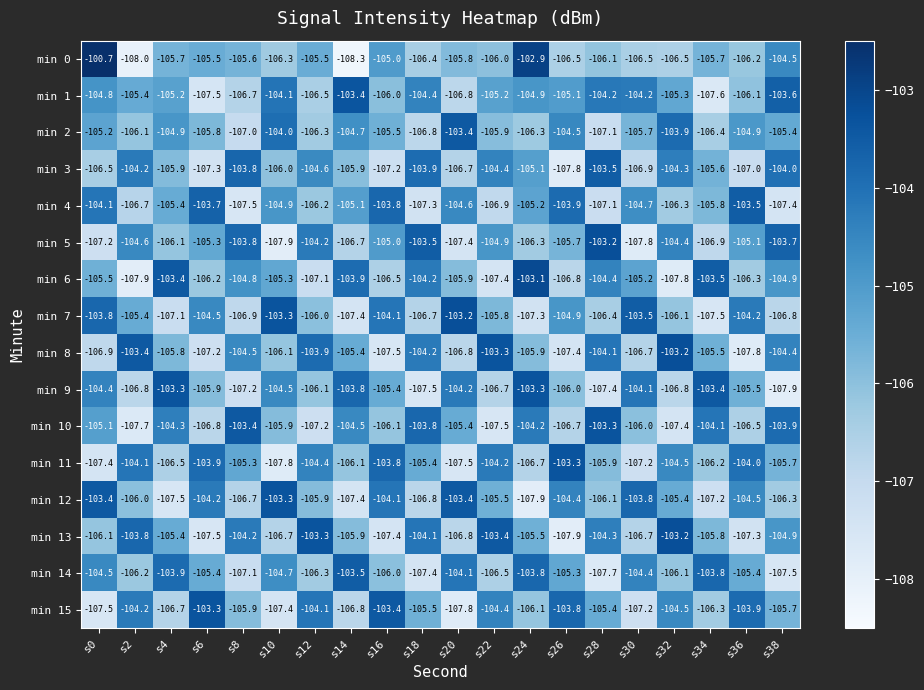

How many data points does each series have?

20